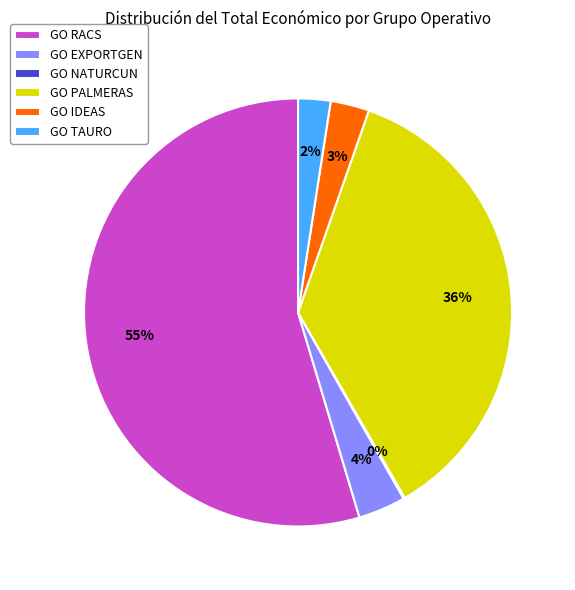

What percentage is the GO PALMERAS slice, to the nearest percent?

36%